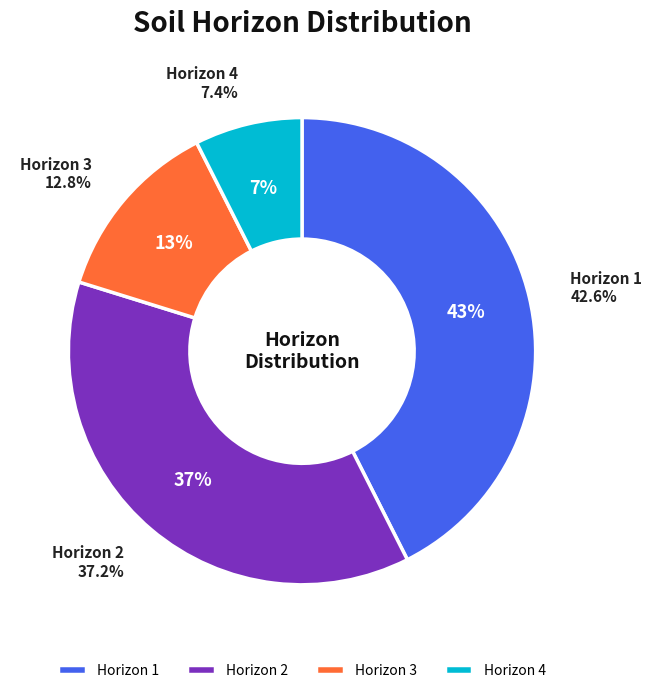

Count the number of slices in the pie.

4